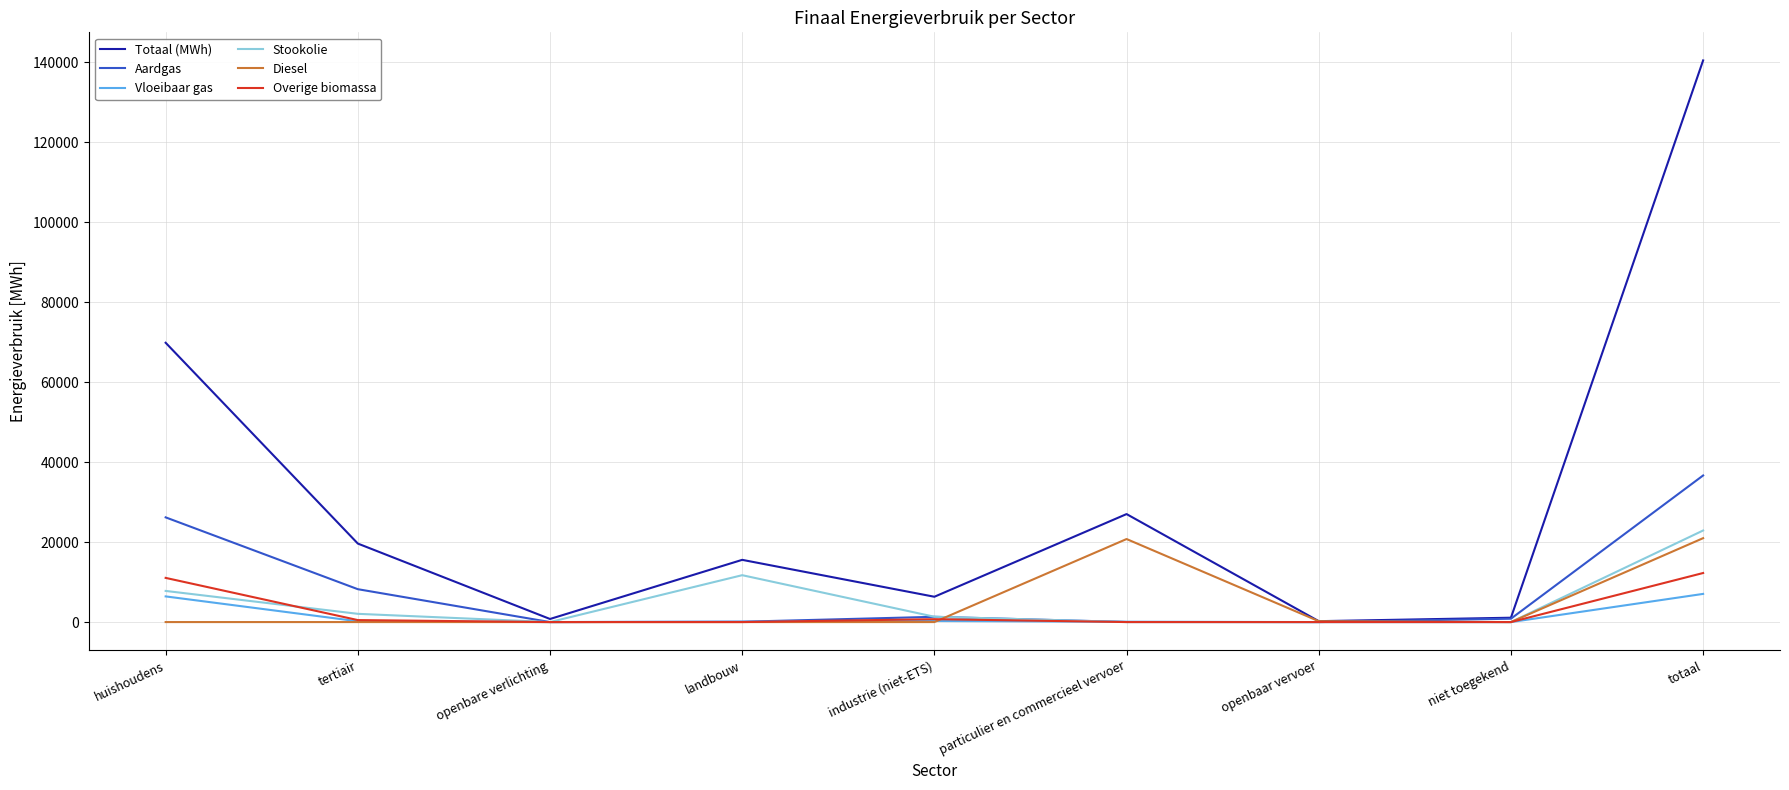

What position from the left is industrie (niet-ETS)?

5